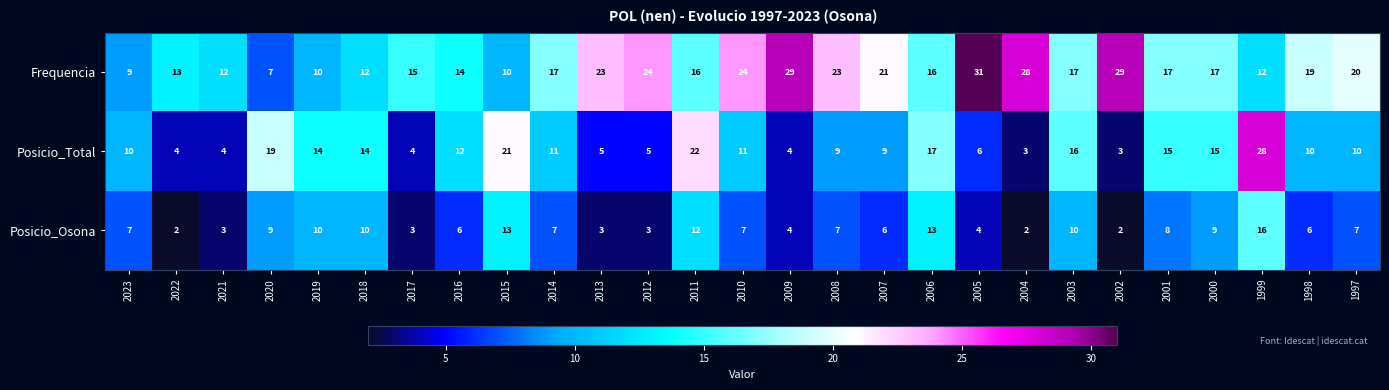

How many categories are shown in the chart?

27